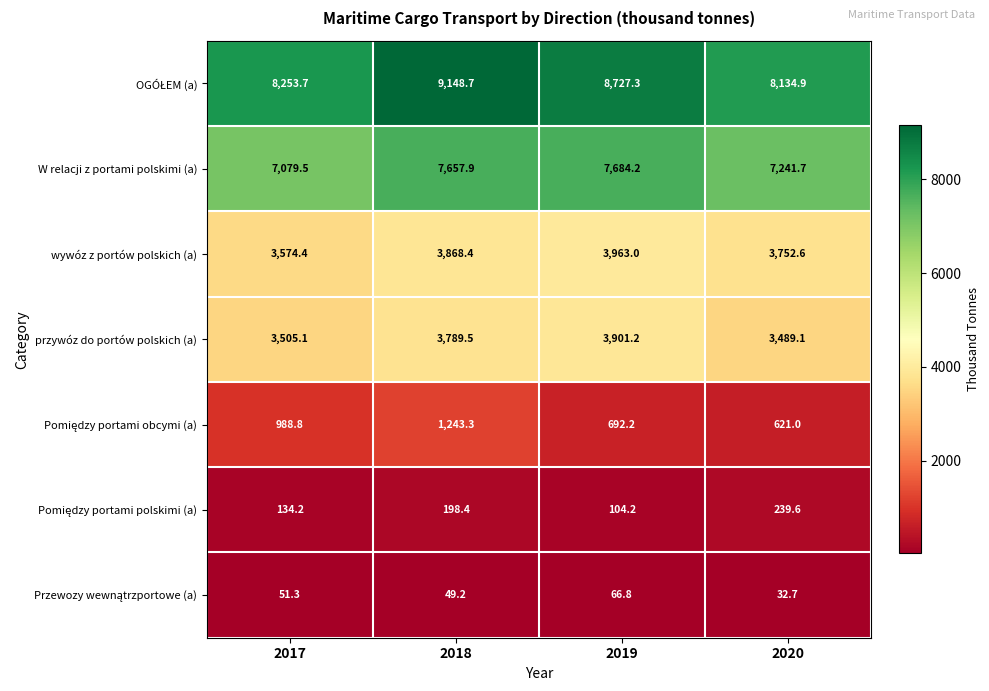

What is the minimum value shown in the chart?

32.7